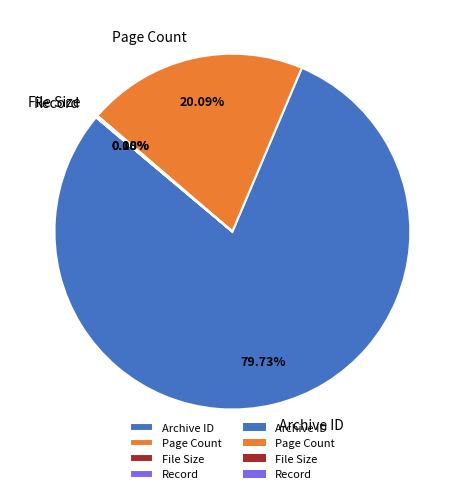

What is the ratio of the value at Page Count to the value at Archive ID?

0.3